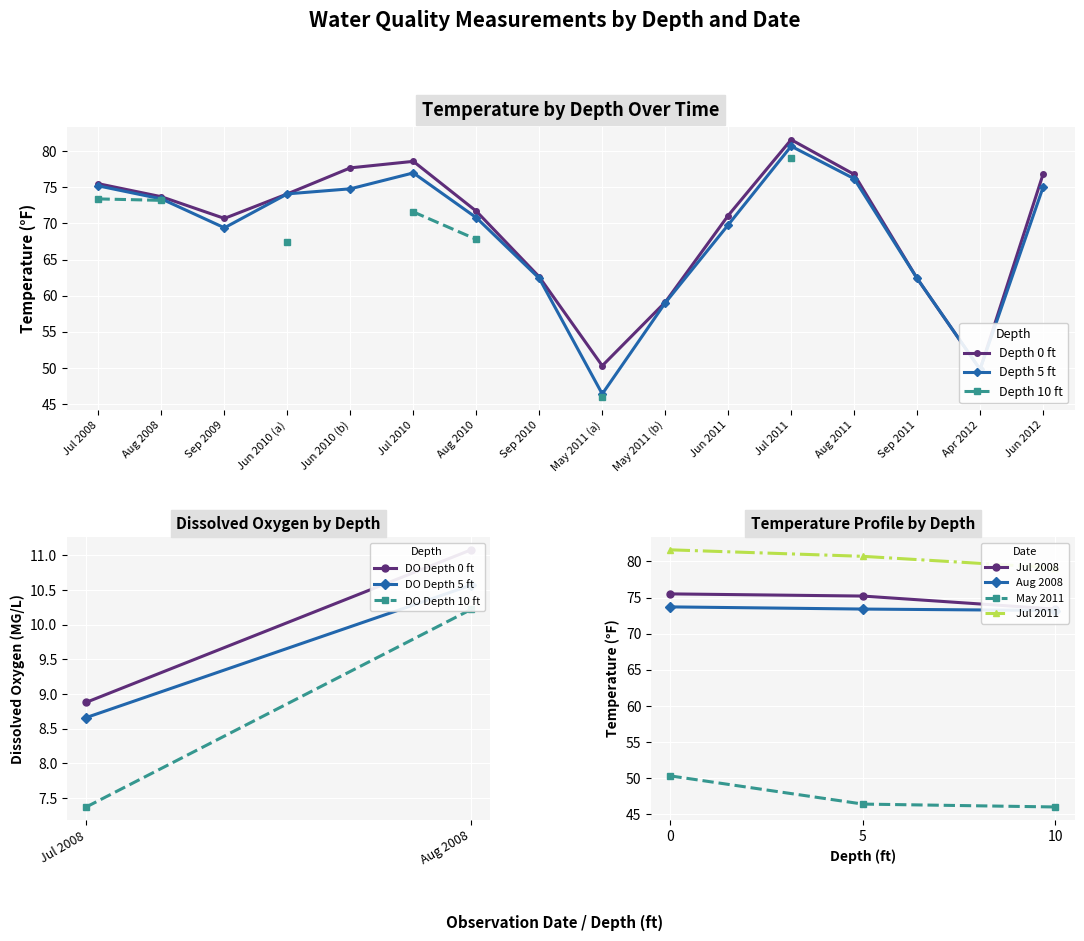

True or false: depth_5 and depth_0 intersect in this chart.

False